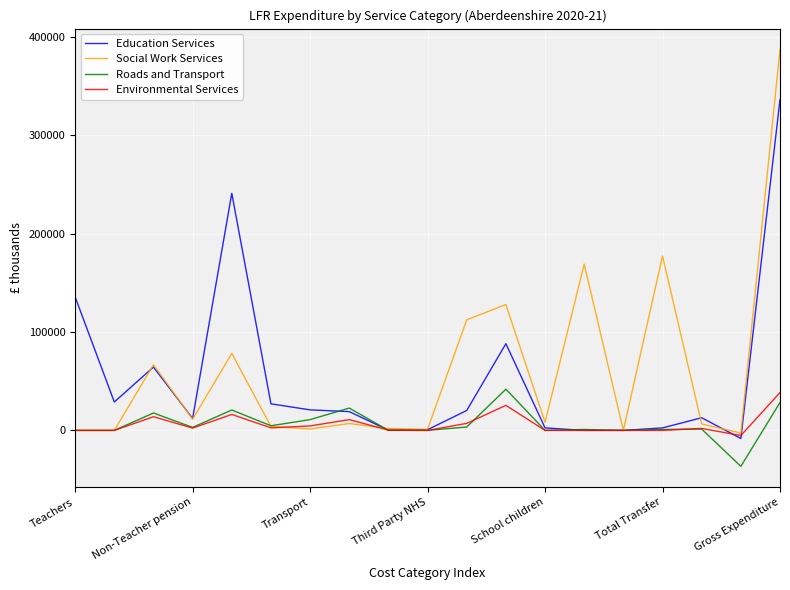

What are all the series names shown in the legend?

Education Services, Social Work Services, Roads and Transport, Environmental Services